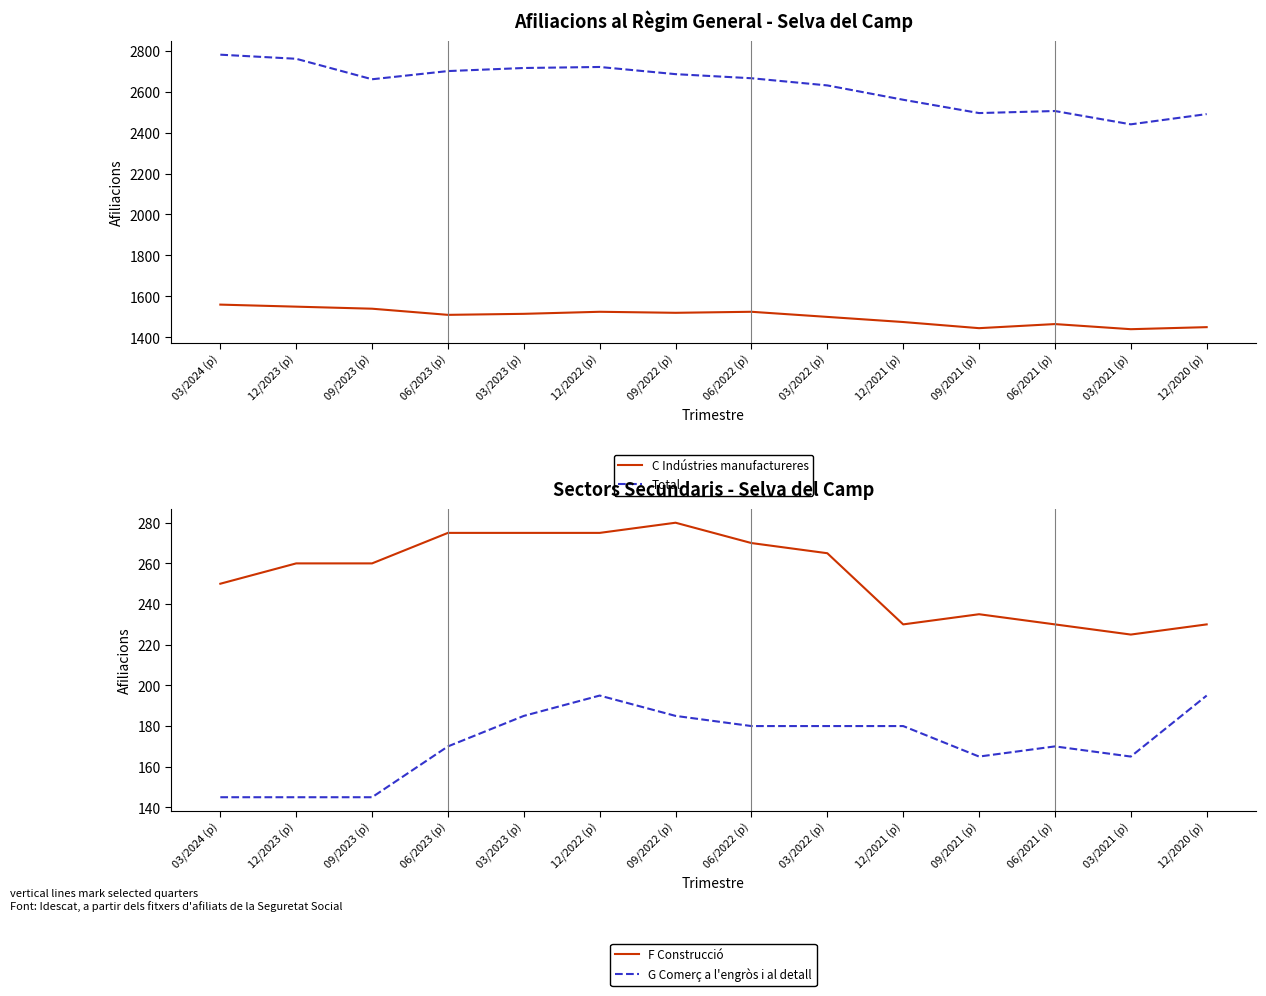

Is it true that F Construcció equals 419 at 06/2023 (p)?

False